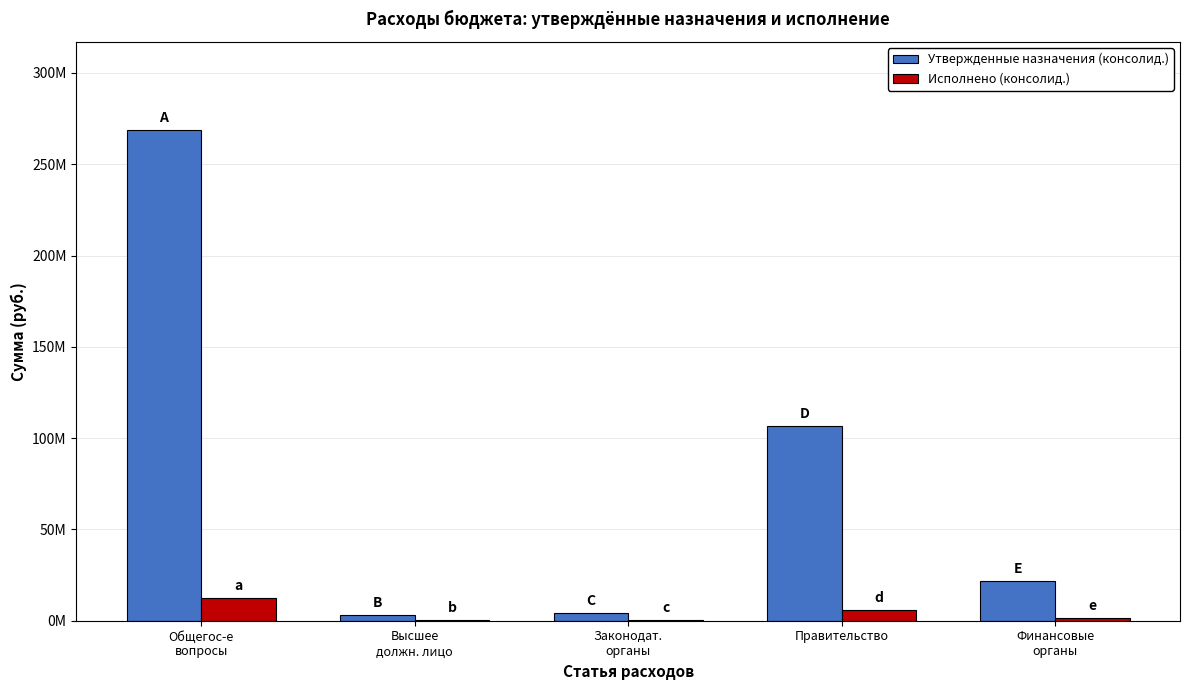

At which label does Утвержденные назначения (консолид.) reach its peak?

Общегос-е
вопросы